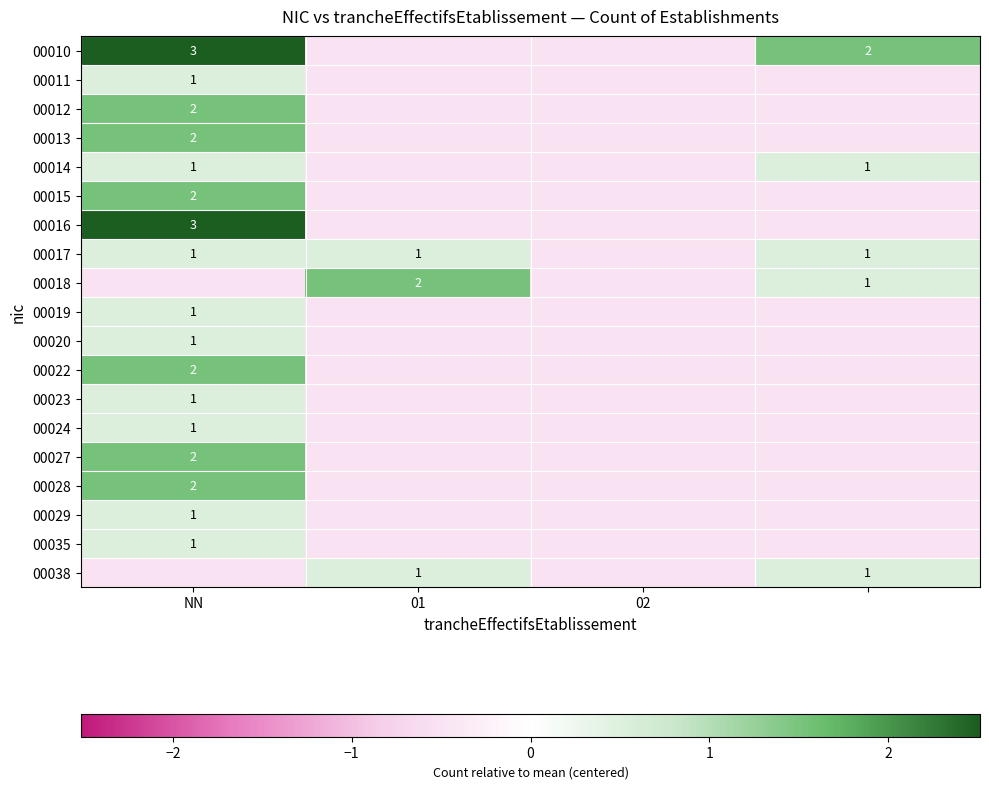

Is the value of 00022 at NN greater than the value of 00029 at NN?

Yes